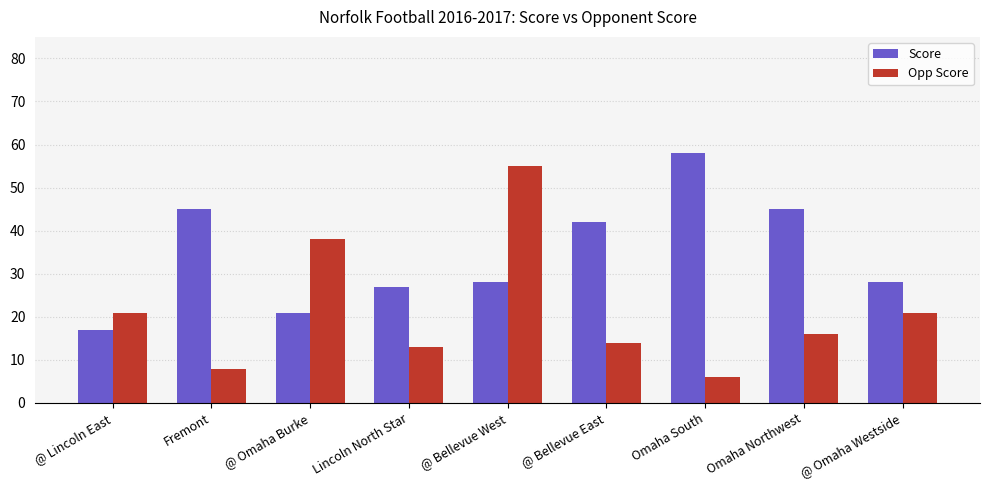

What is the total value across all series at Lincoln North Star?

40